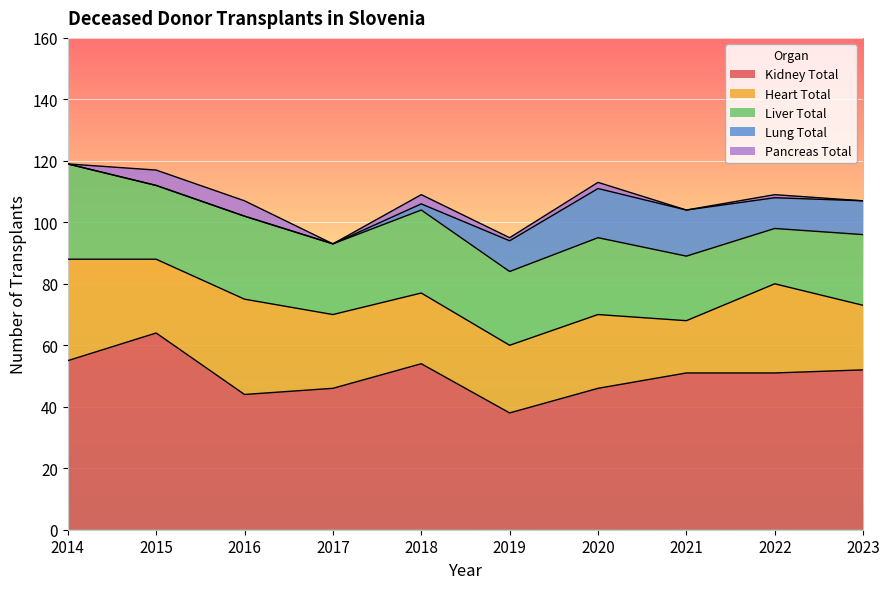

How many lines are shown in the chart?

5